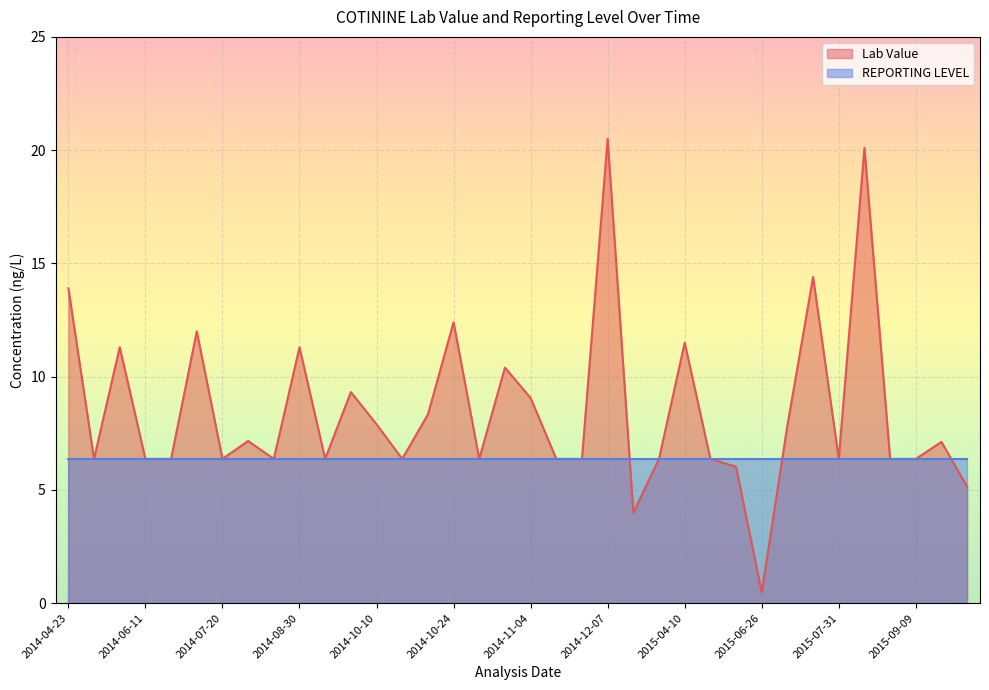

Rank the series at 2014-04-23 from highest to lowest value.

Lab Value, REPORTING LEVEL